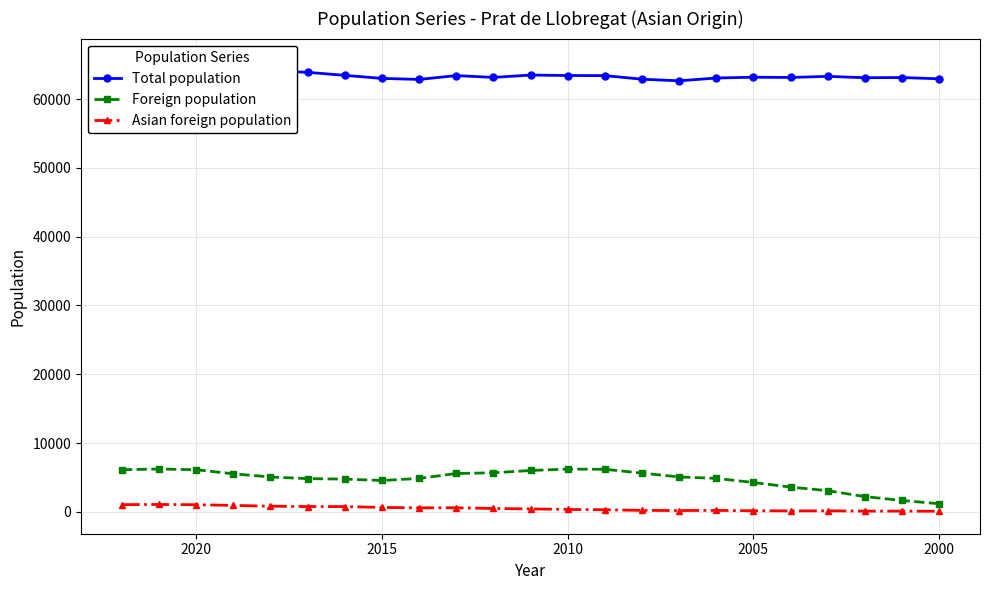

What is the smallest value displayed?

93